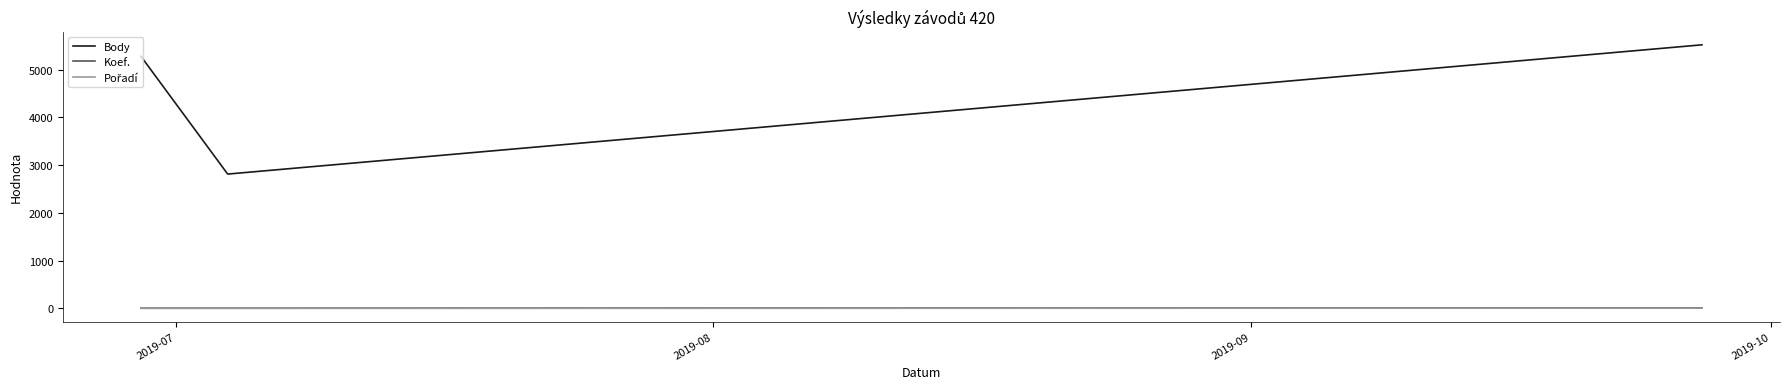

Which series has the largest total across all categories?

Body